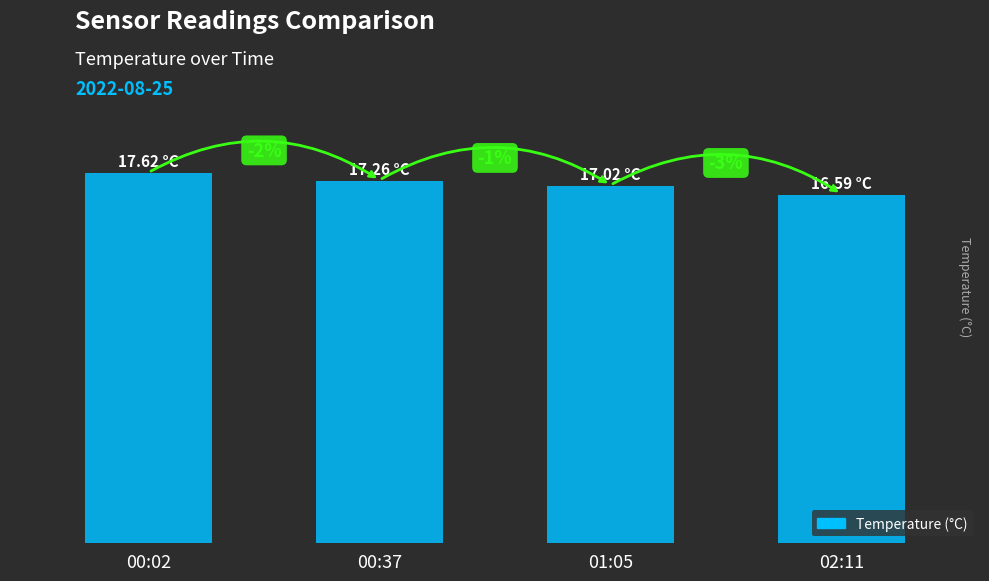

Are the bars grouped side by side (vs. stacked)?

No